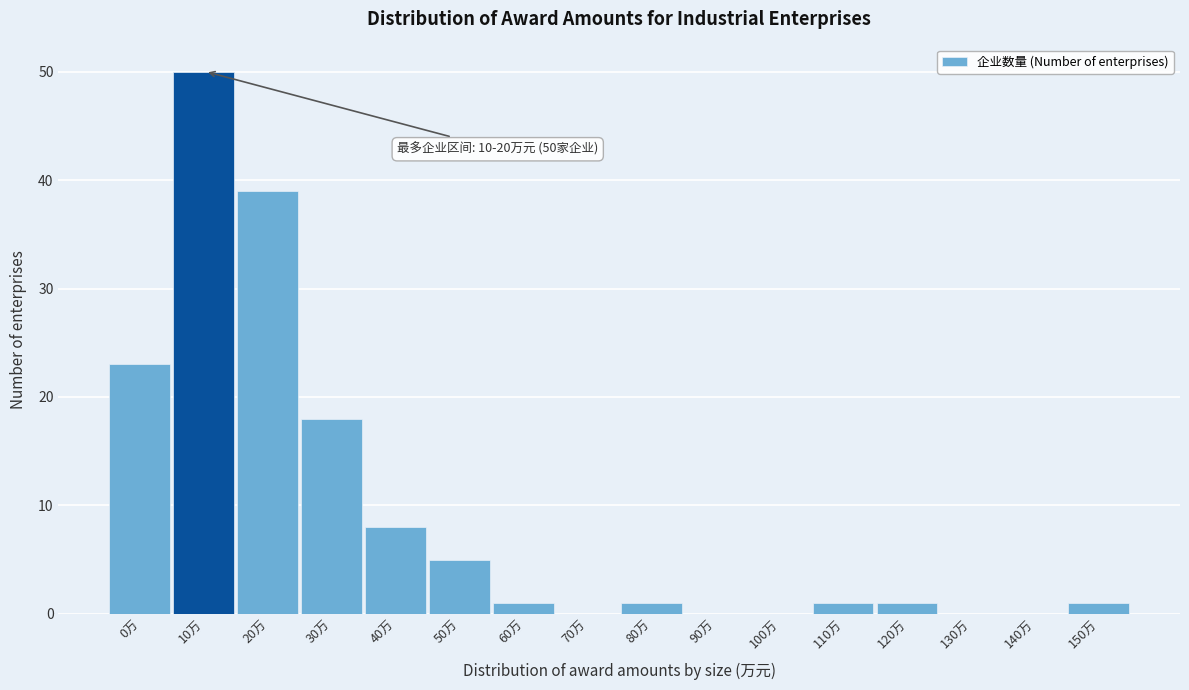

Reading right to left, transcribe all the data shown in this chart.

150万=1	140万=0	130万=0	120万=1	110万=1	100万=0	90万=0	80万=1	70万=0	60万=1	50万=5	40万=8	30万=18	20万=39	10万=50	0万=23